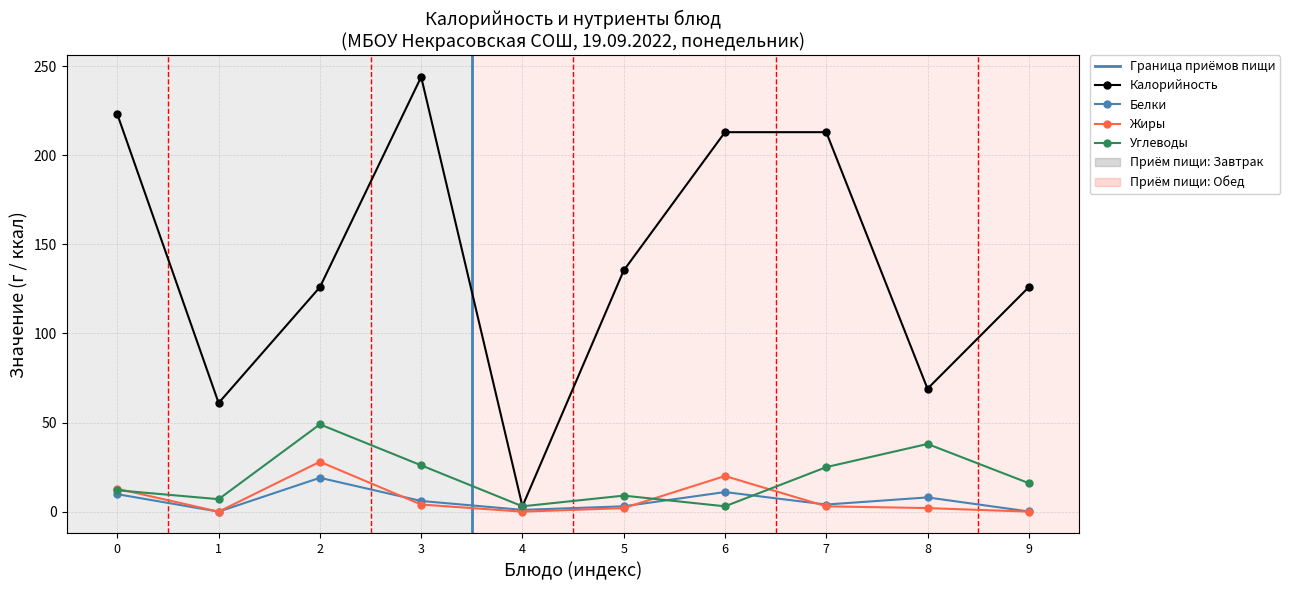

True or false: Калорийность and Белки cross at least once.

False